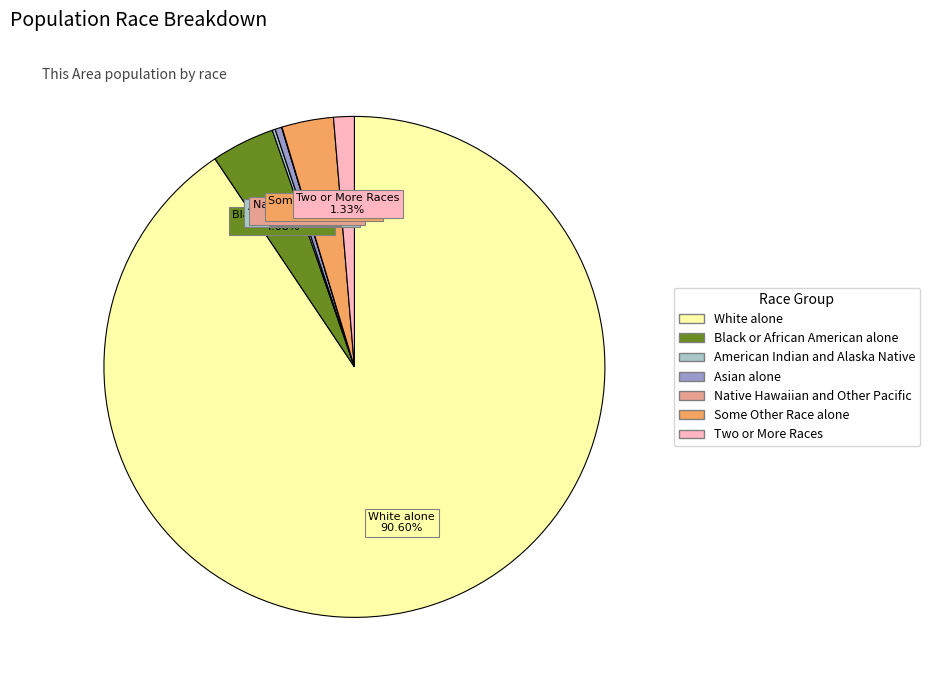

Is the sum of Two or More Races and Asian alone greater than half?

No